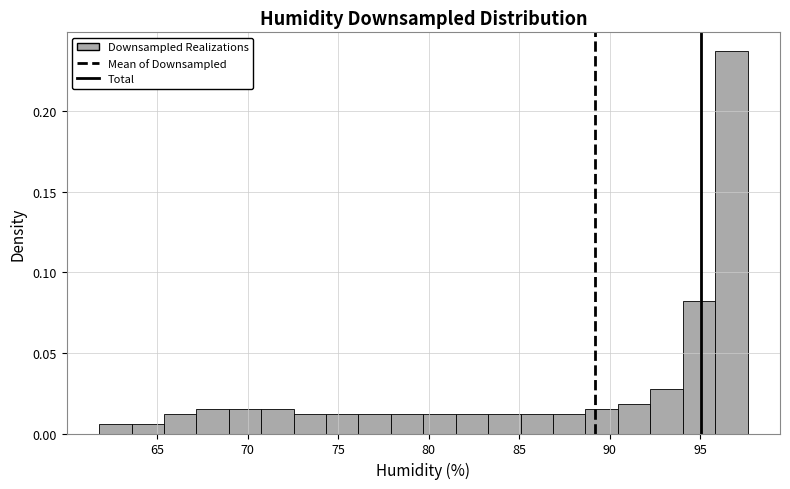

Around what value on the x-axis is the tallest bar? Give the approximate position of its centre, as read against the axis.

96.5